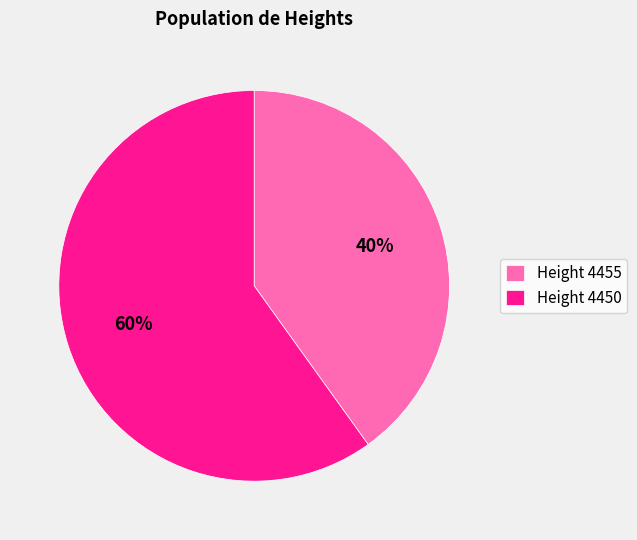

Which slice represents more than half of the pie?

Height 4450